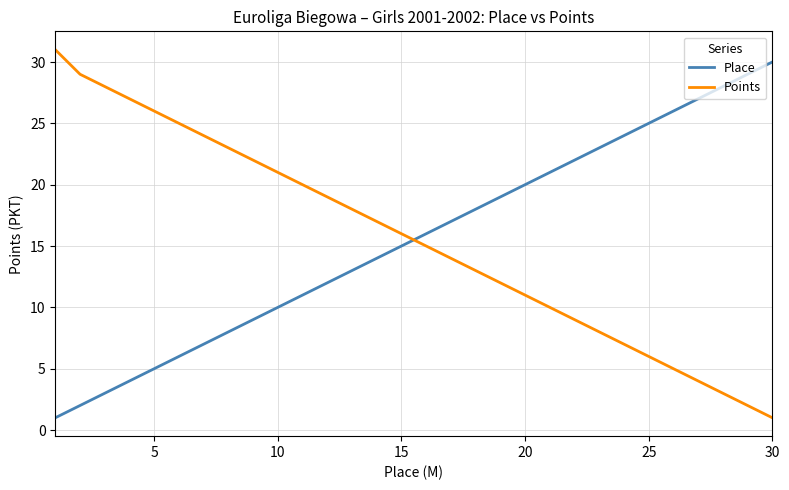

How many times do Place and Points cross each other?

1